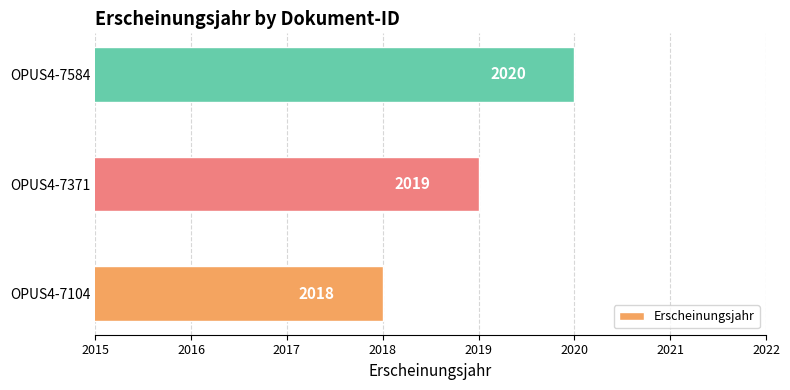

The value at OPUS4-7371 is 2019. True or false?

True